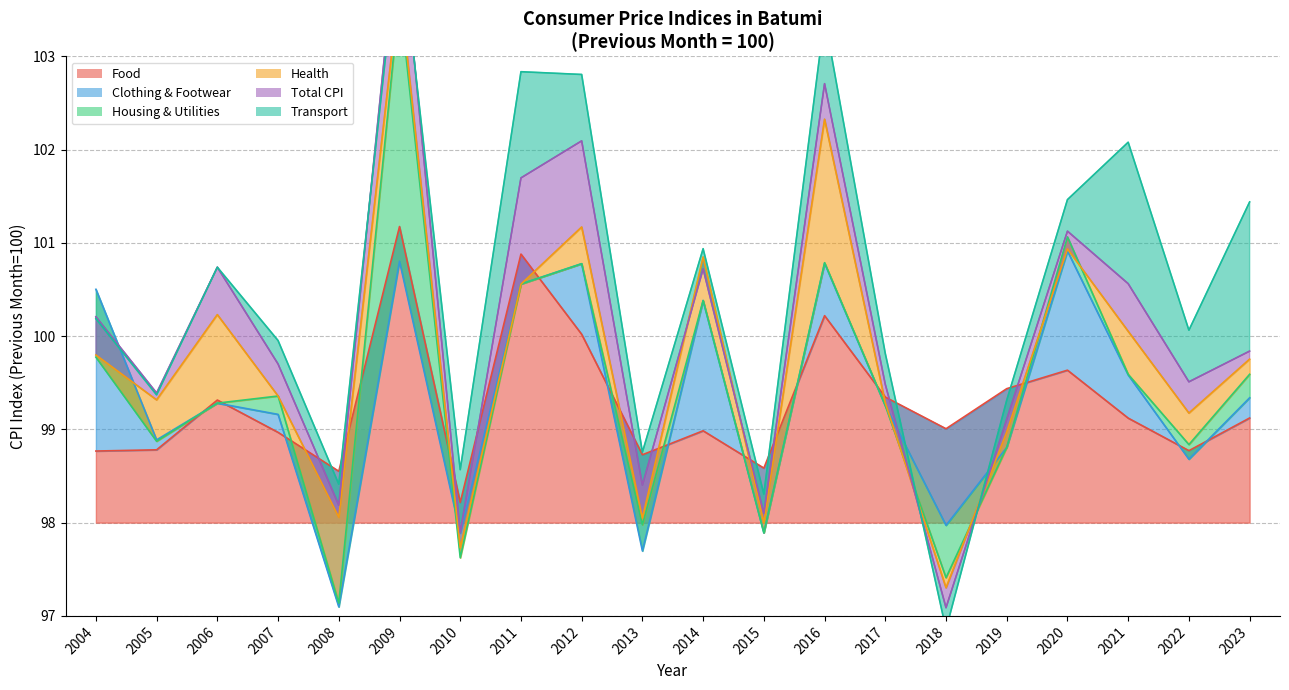

The value of Food at 2004 is 98.8. True or false?

True